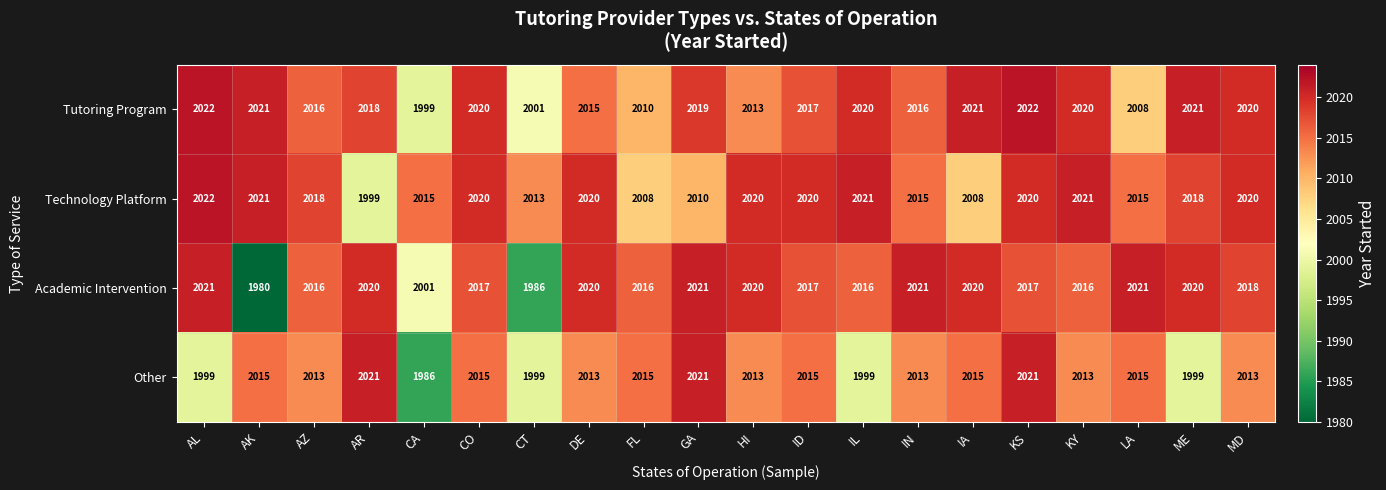

How many series are shown in this chart?

4